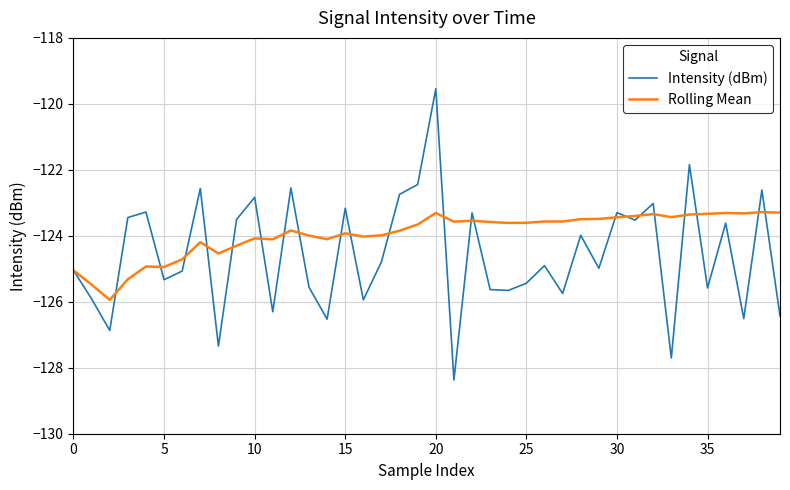

What is the difference between the maximum and second lowest values in the Intensity (dBm) series?

8.2